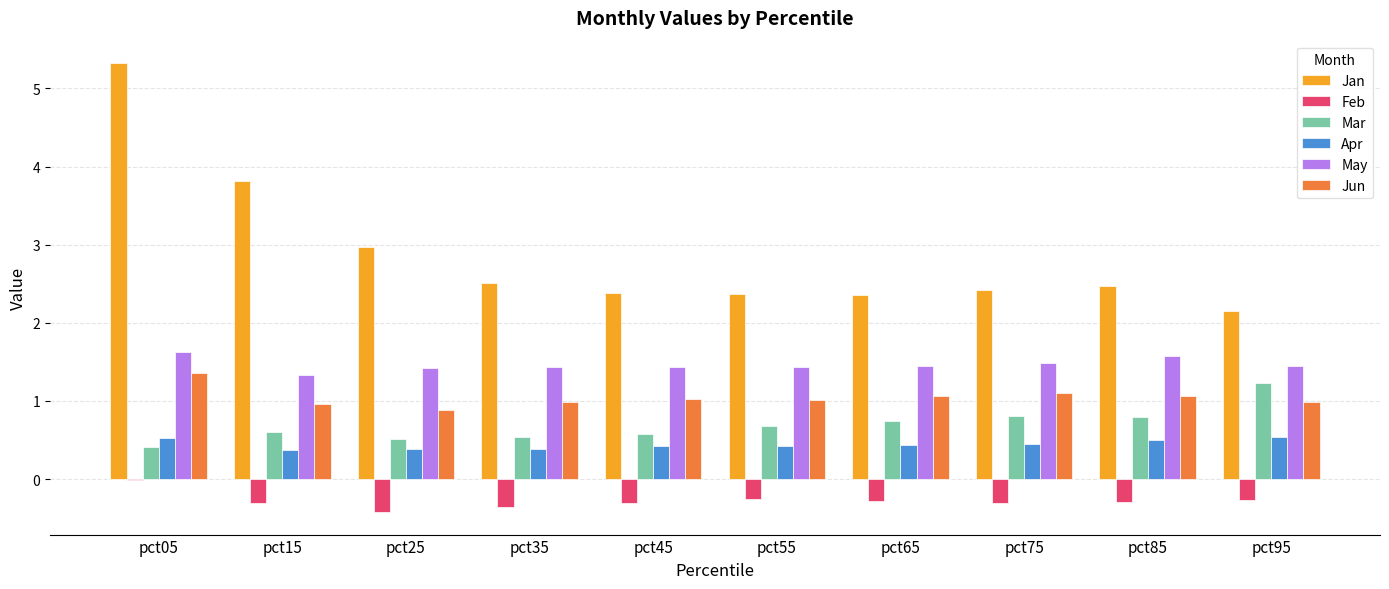

What is the average value of the Apr series?

0.4